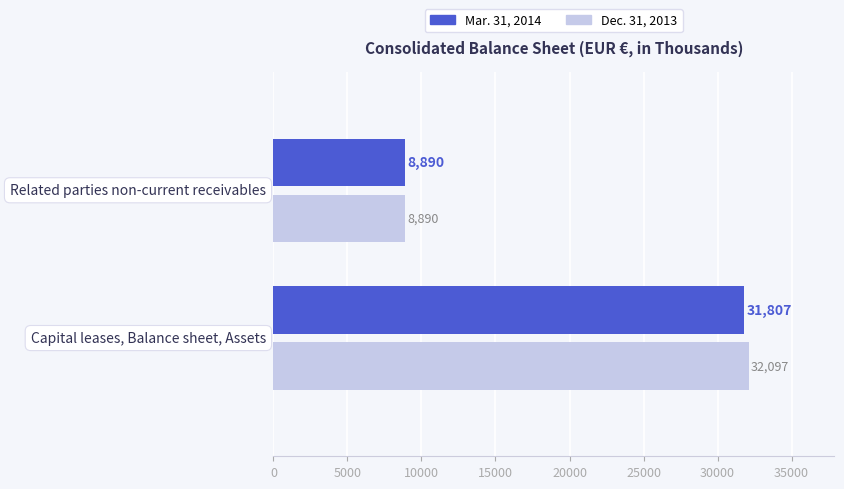

List the series in order of their overall mean, lowest first.

Mar. 31, 2014, Dec. 31, 2013